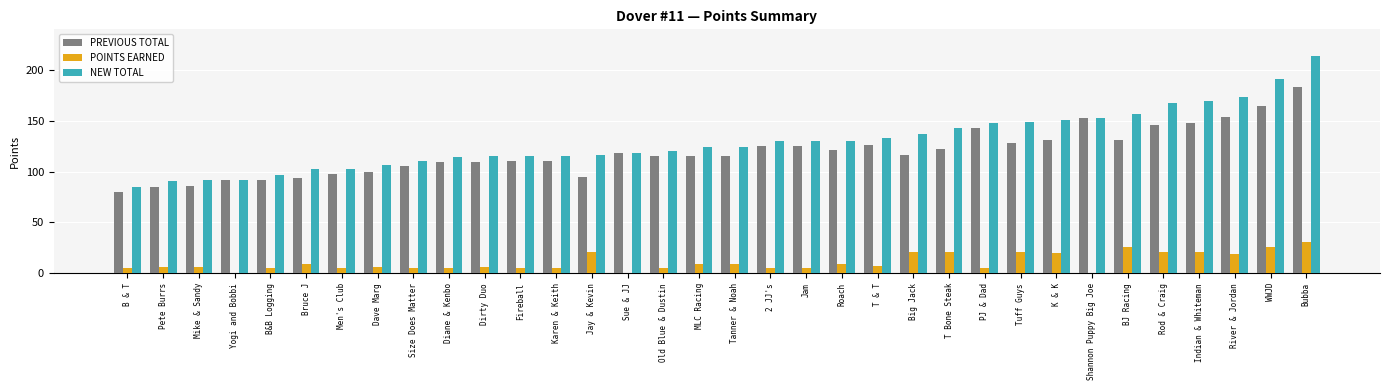

Is the value of NEW TOTAL at Yogi and Bobbi greater than the value of POINTS EARNED at Dave Marg?

Yes